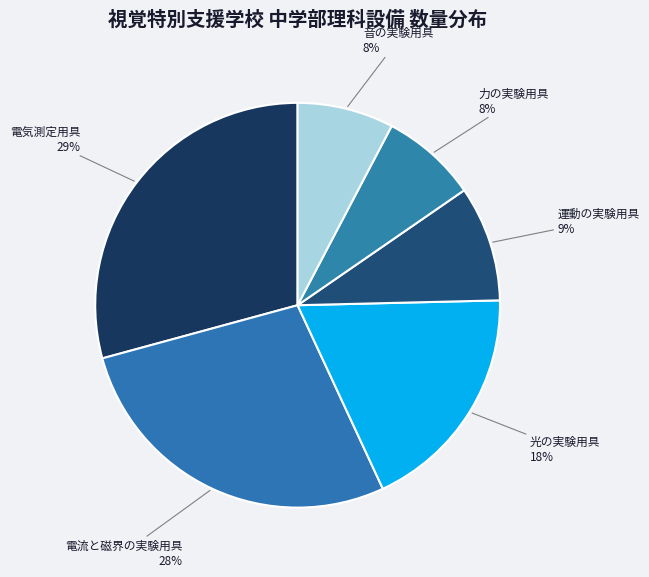

What is the ratio of the value at 力の実験用具 to the value at 光の実験用具?

0.4